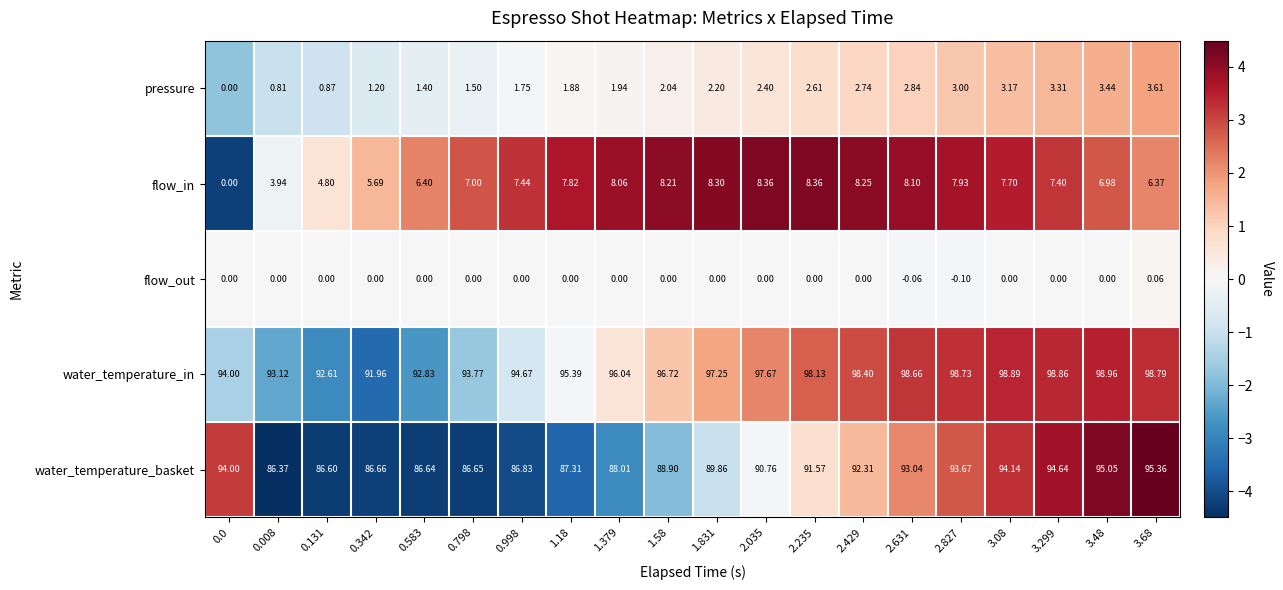

At which category does the chart reach its peak across all series?

3.48